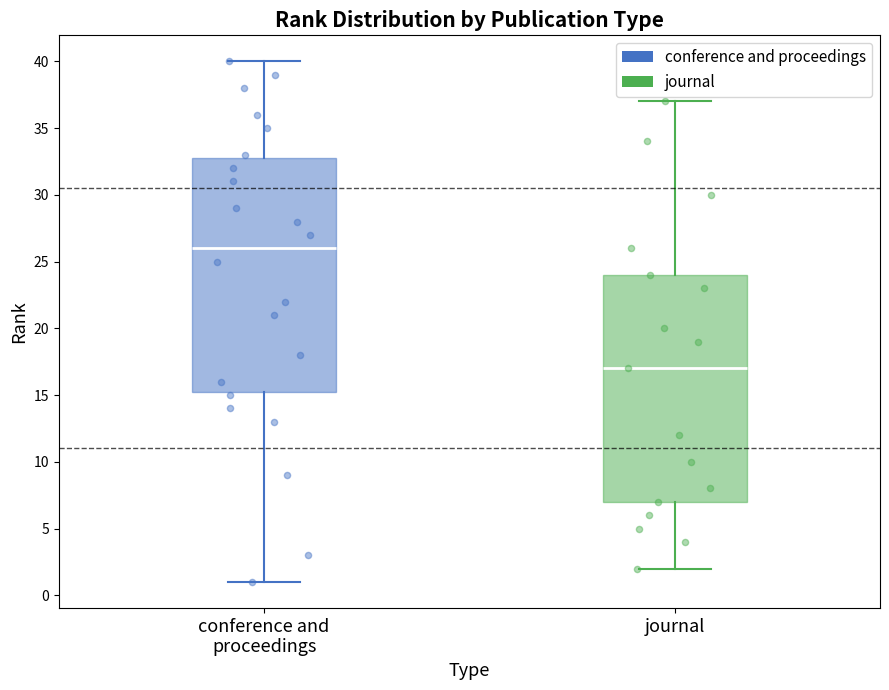

Comparing the boxes themselves (not the whiskers), which one is the tallest?

conference and proceedings